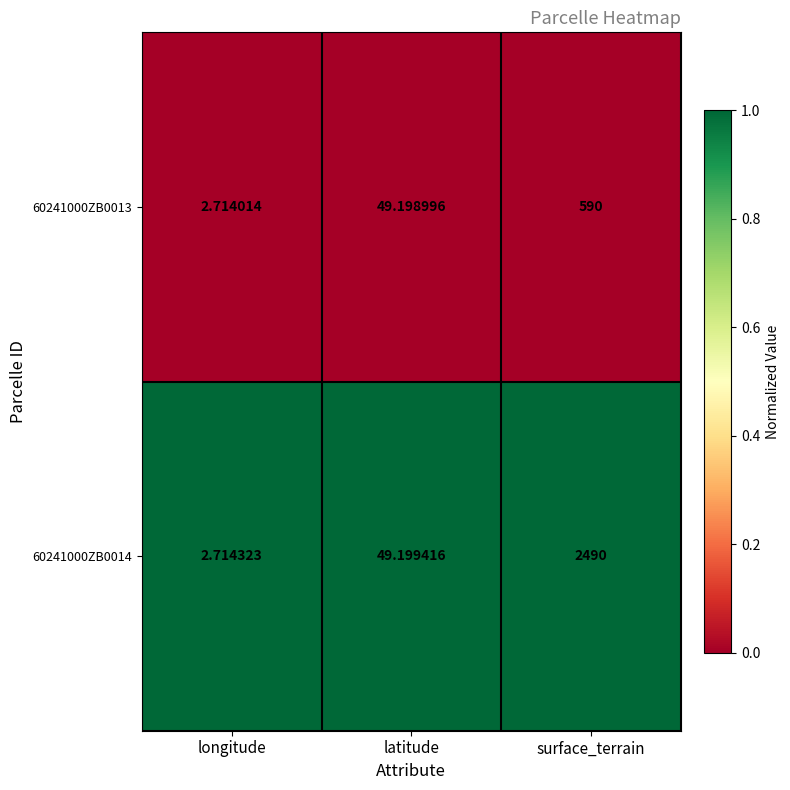

Which label corresponds to the largest value in the chart?

surface_terrain